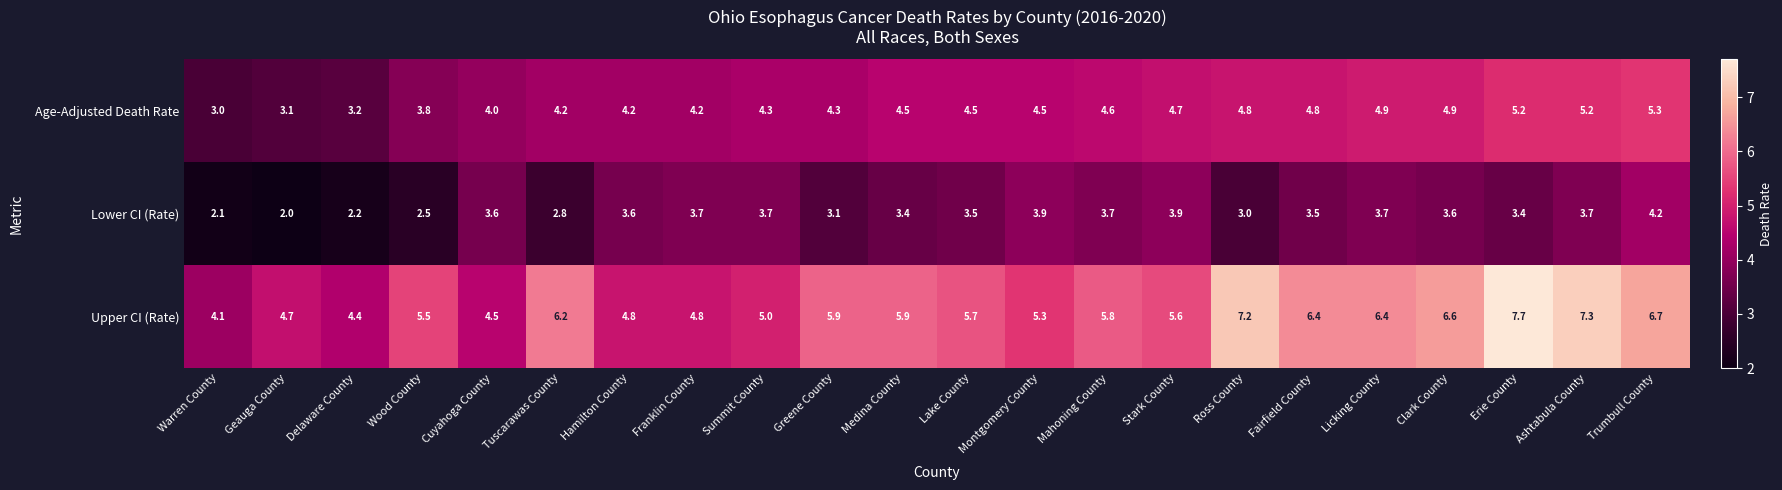

How many data points in Upper CI (Rate) are less than 5?

6